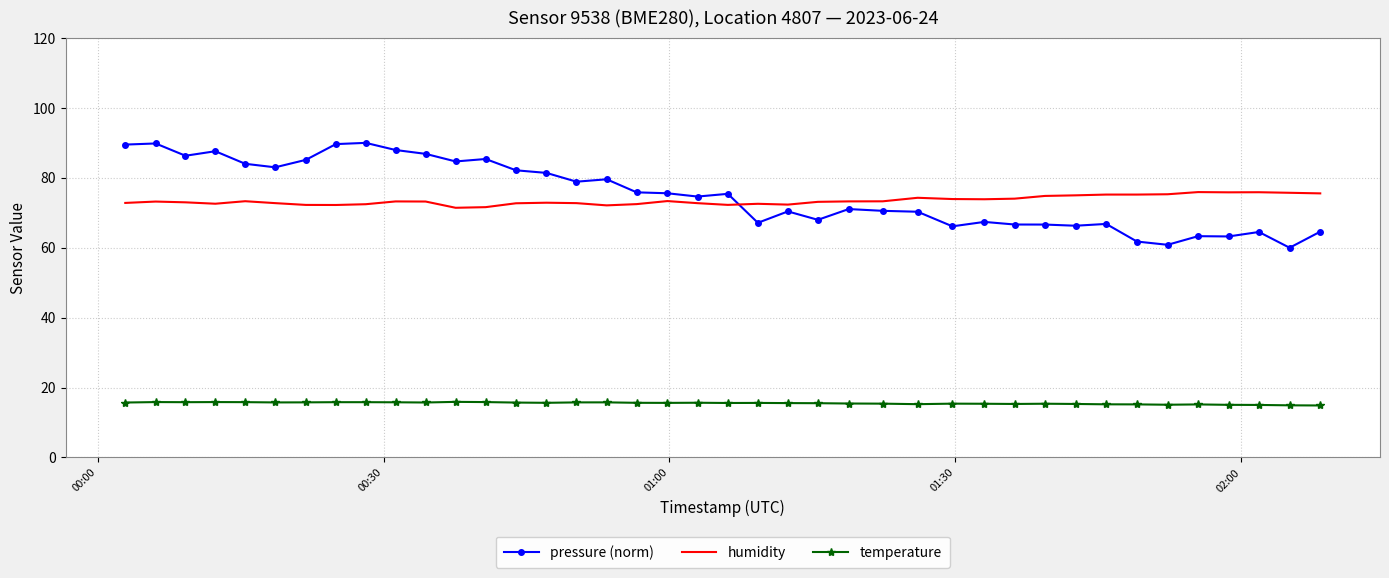

Which series has the widest spread of values?

pressure (norm)